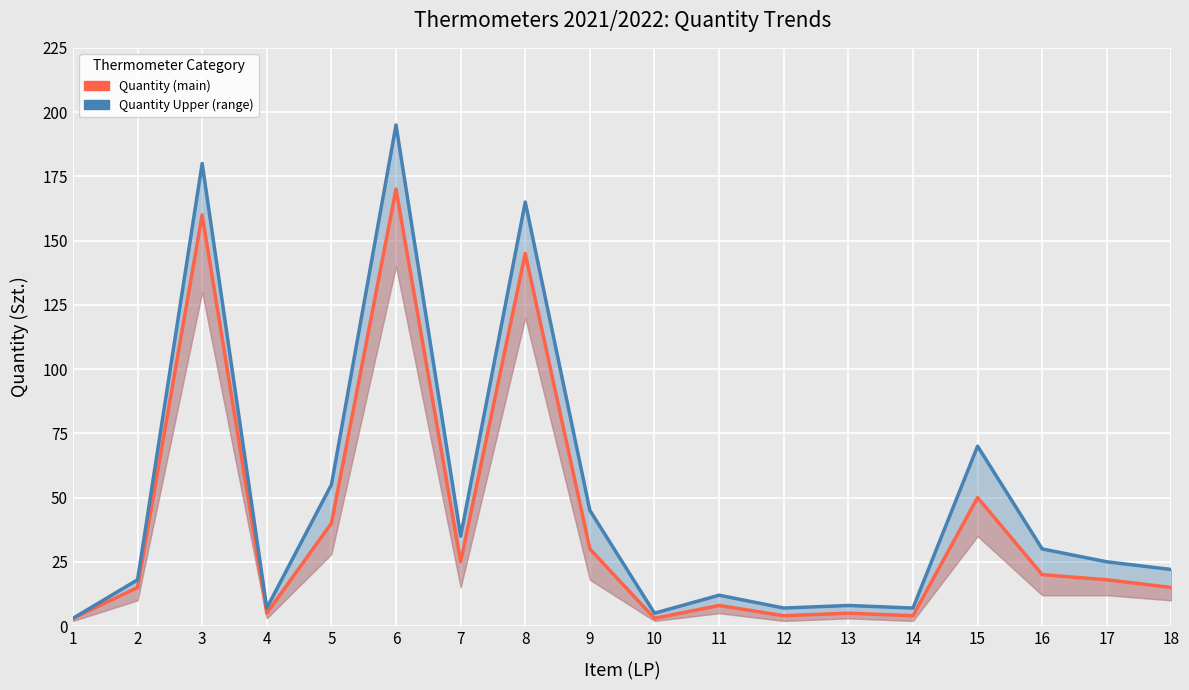

The value of Quantity Upper at 9 is 74. True or false?

False